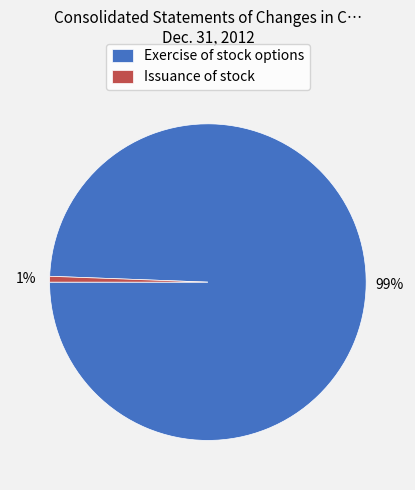

To the nearest percent, what is the combined percentage of Exercise of stock options and Issuance of stock?

100%